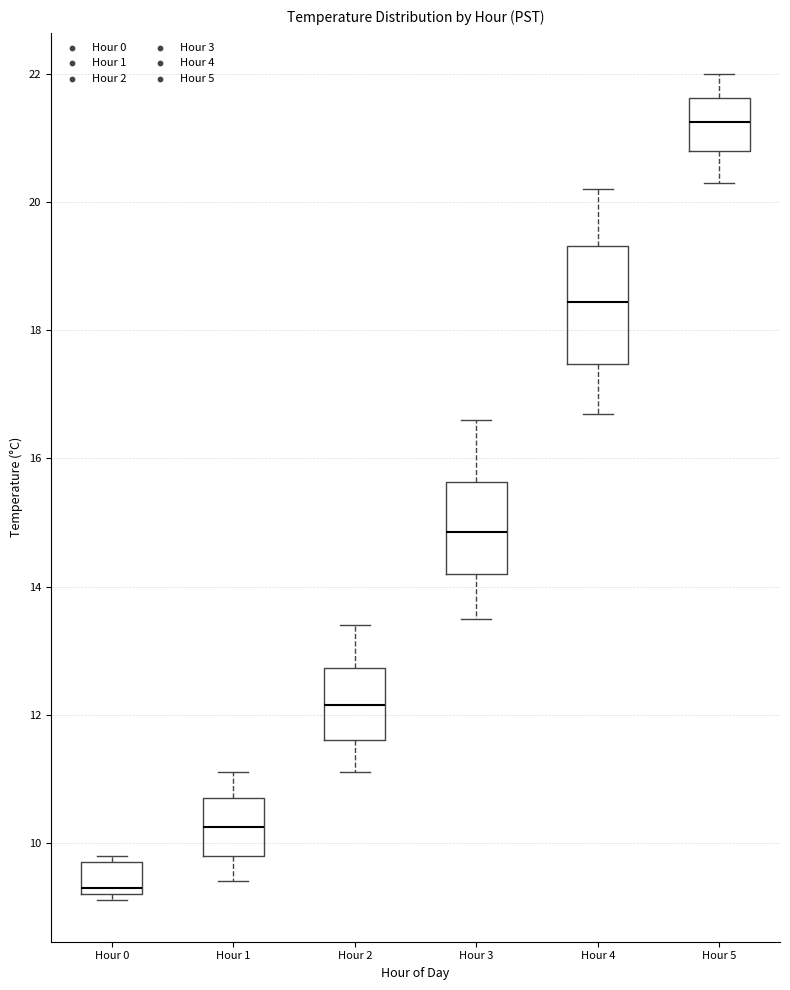

Reading left to right, read every box against the y-axis: the position of its median line, the range the box covers, and the ends of its whiskers. The values are not printed on the chart, so give them approximately, as read against the axis.

Hour 0: median 9.4, box 9.2 to 9.8, whiskers 9.2 (just below the box's lower edge) to 9.8 (just above the box's upper edge)
Hour 1: median 10.2, box 9.8 to 10.8, whiskers 9.4 to 11.2
Hour 2: median 12.2, box 11.6 to 12.8, whiskers 11.2 to 13.4
Hour 3: median 14.8, box 14.2 to 15.6, whiskers 13.6 to 16.6
Hour 4: median 18.4, box 17.4 to 19.4, whiskers 16.8 to 20.2
Hour 5: median 21.2, box 20.8 to 21.6, whiskers 20.4 to 22.0